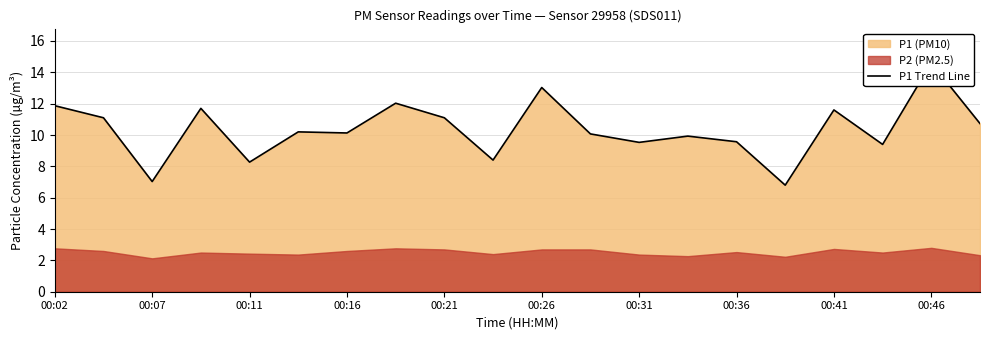

Reading left to right, transcribe all the data shown in this chart.

11.9	11.1	7.0	11.7	8.3	10.2	10.1	12.0	11.1	8.4	13.0	10.1	9.5	9.9	9.6	6.8	11.6	9.4	14.6	10.7